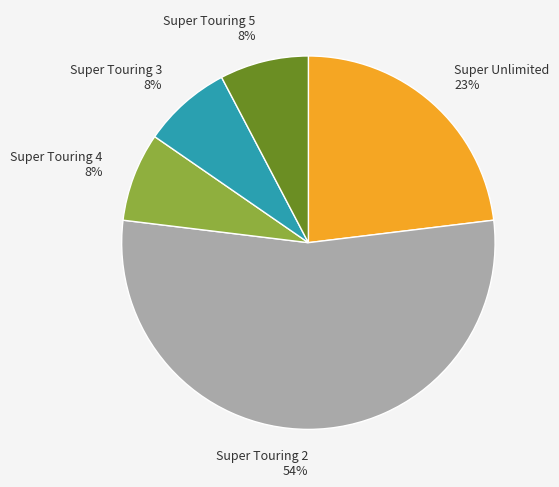

To the nearest percent, what is the combined percentage of Super Touring 3 and Super Unlimited?

31%